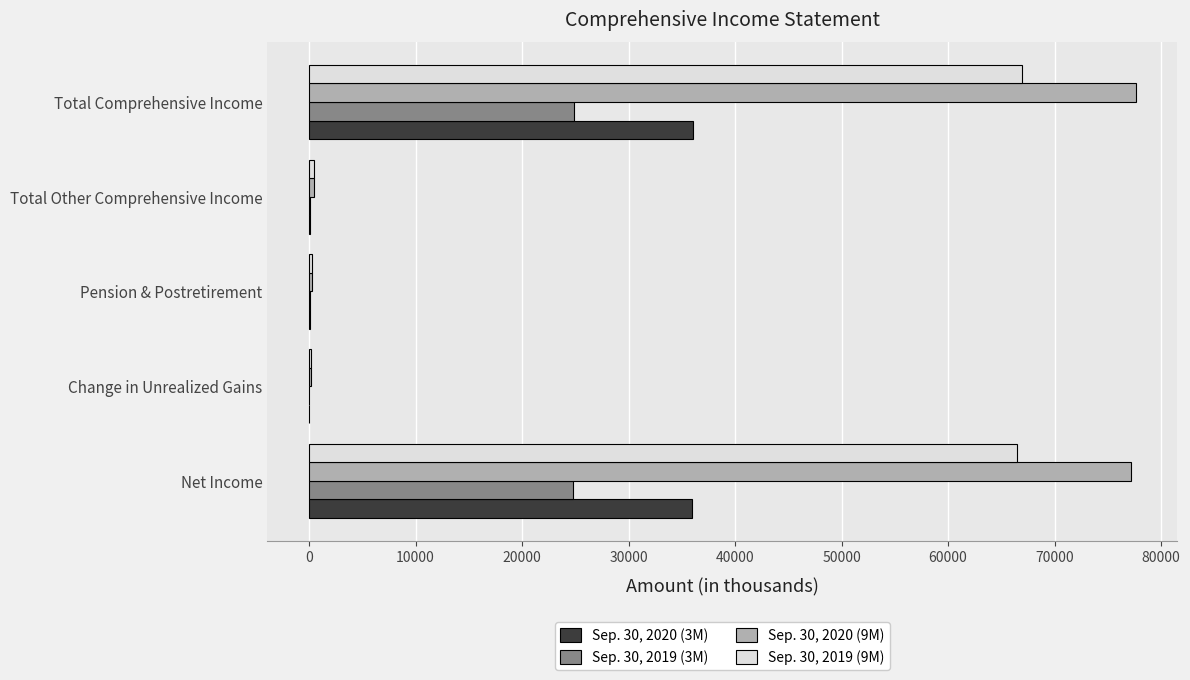

The Sep. 30, 2020 (3M) series shows 10765 at Net Income. True or false?

False